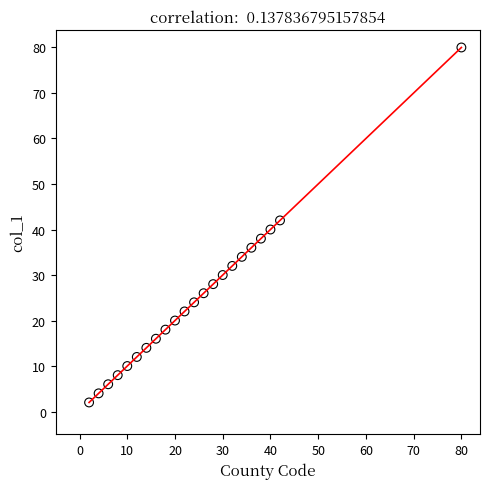

What is the range of X values (max minus min)?

78